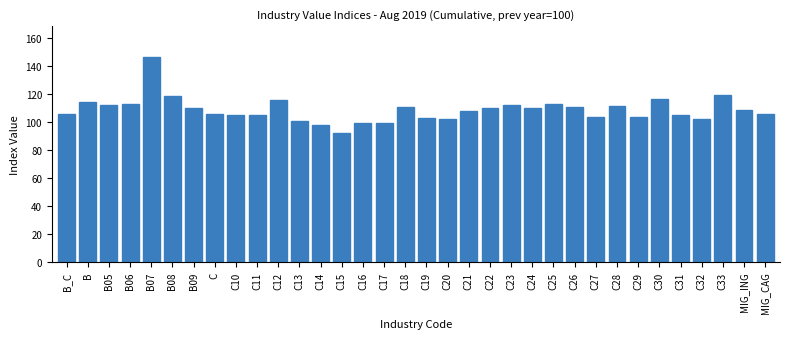

What value does the data have at C21?

108.1